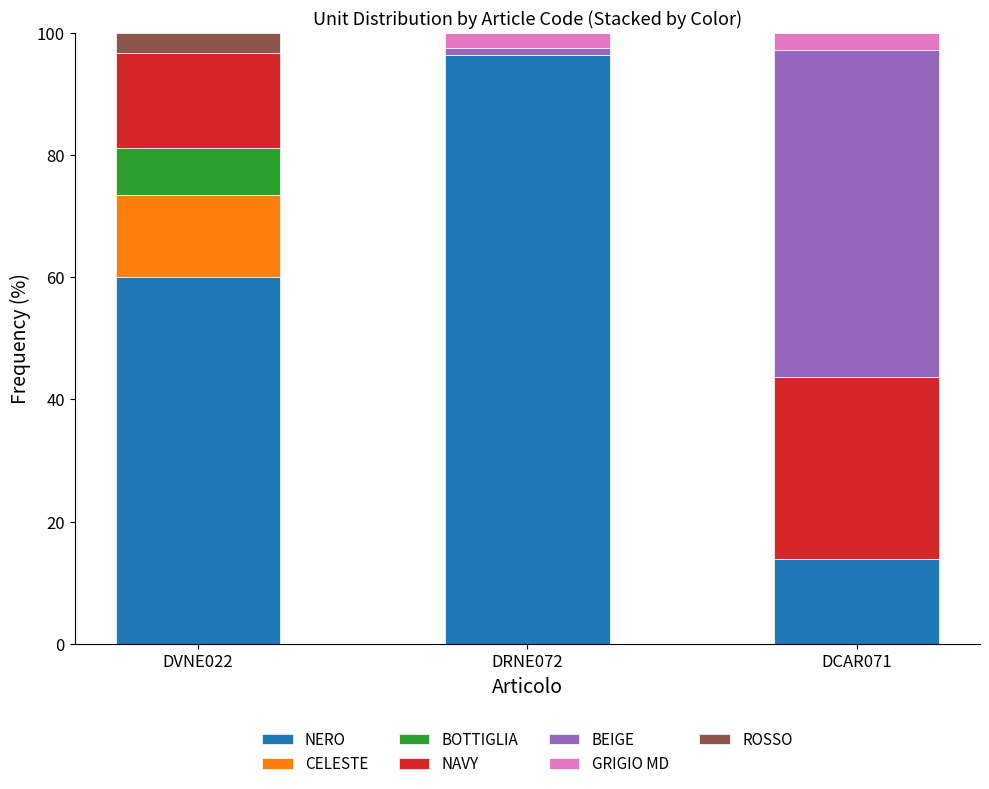

What is the maximum value for NERO?

96.4